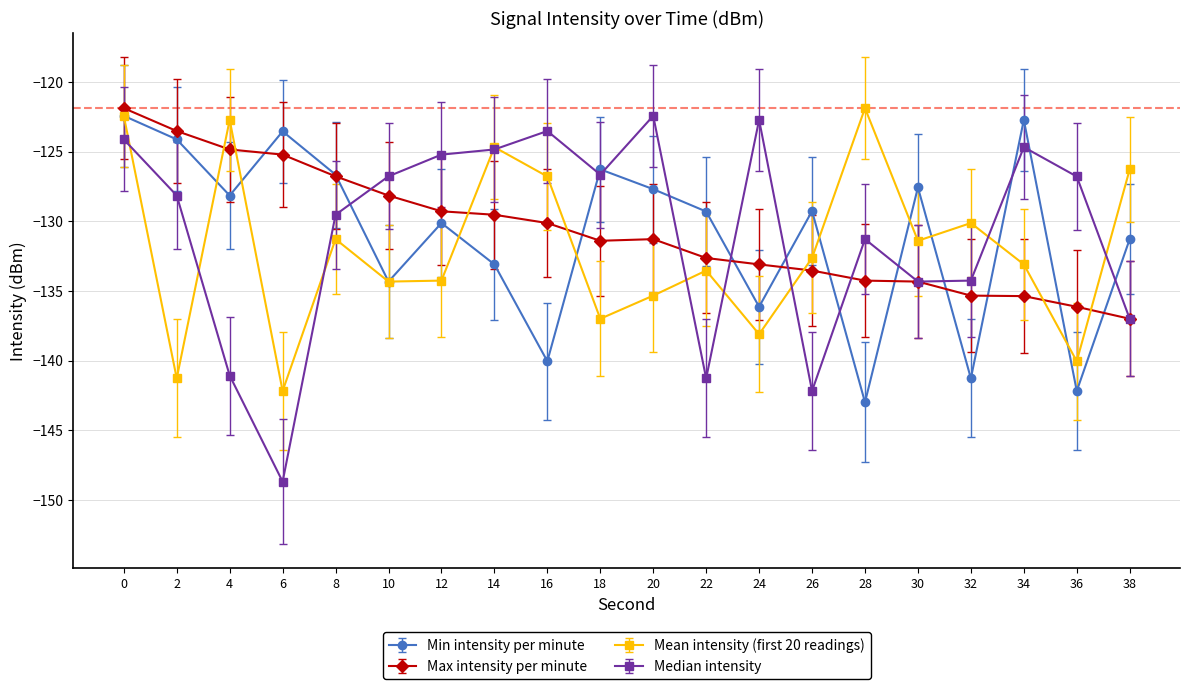

What is the value of the Median intensity point at the 4th from the left?

-148.7